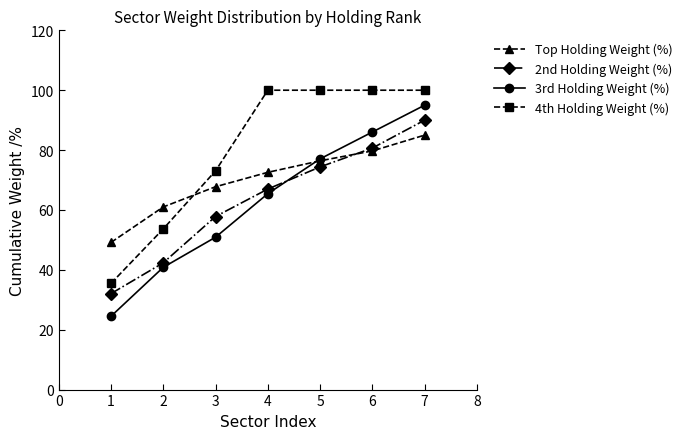

At which label does 2nd Holding Weight (%) reach its peak?

7